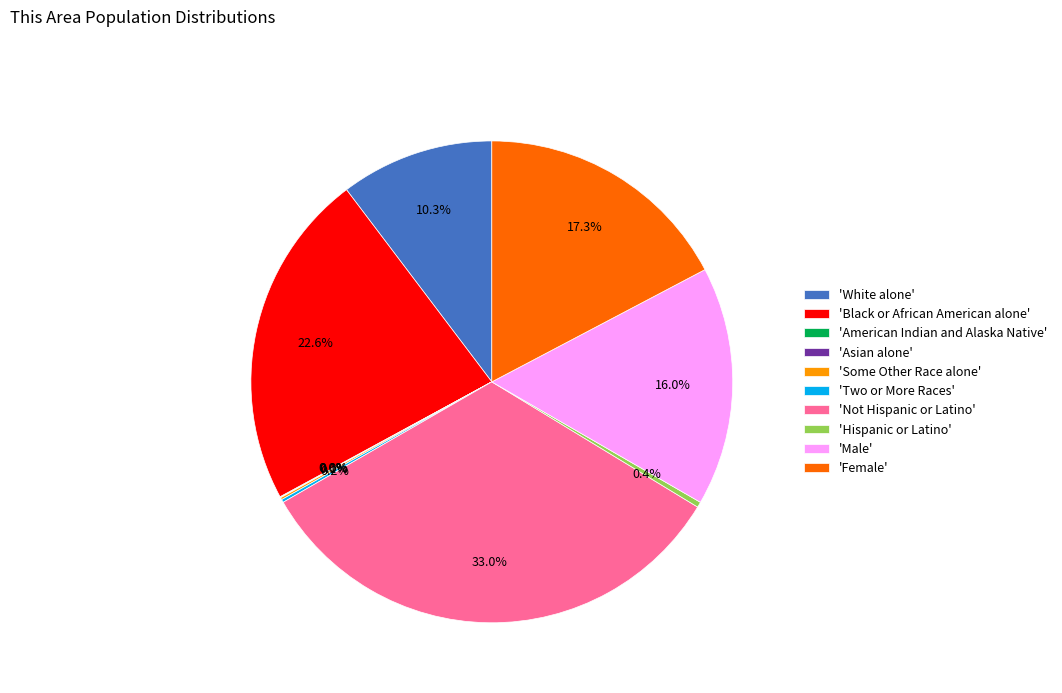

Which slice is the largest?

'Not Hispanic or Latino'